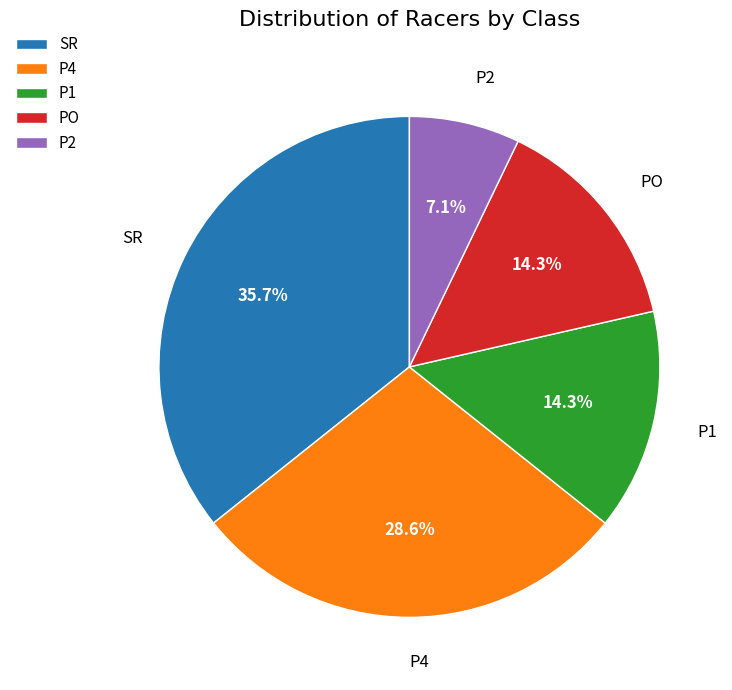

Is P4 the majority of the pie?

No